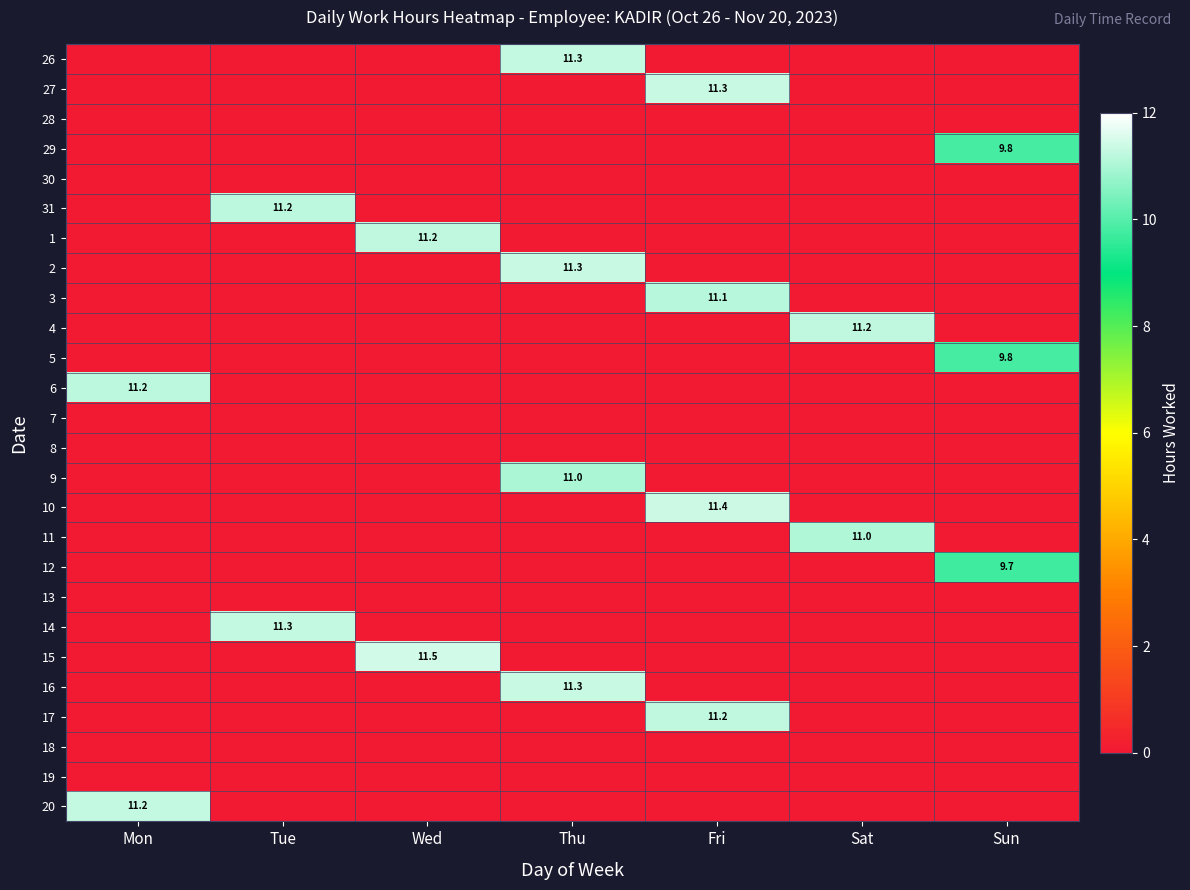

Is it true that 1 equals 5.6 at Wed?

False